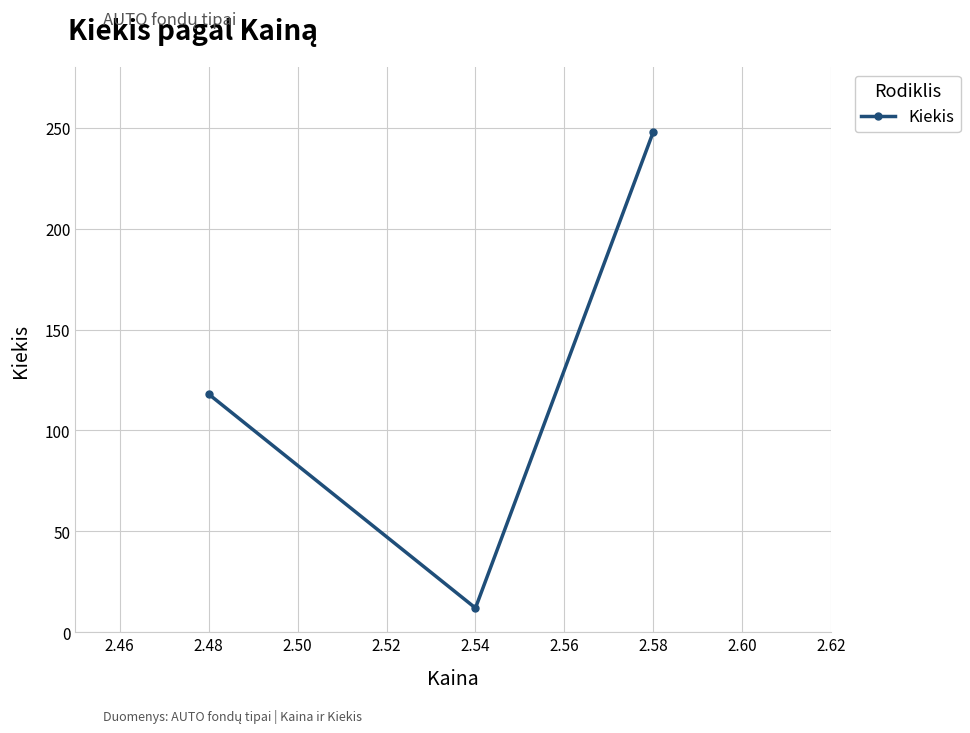

What is the change in value from 2.48 to 2.54?

-106